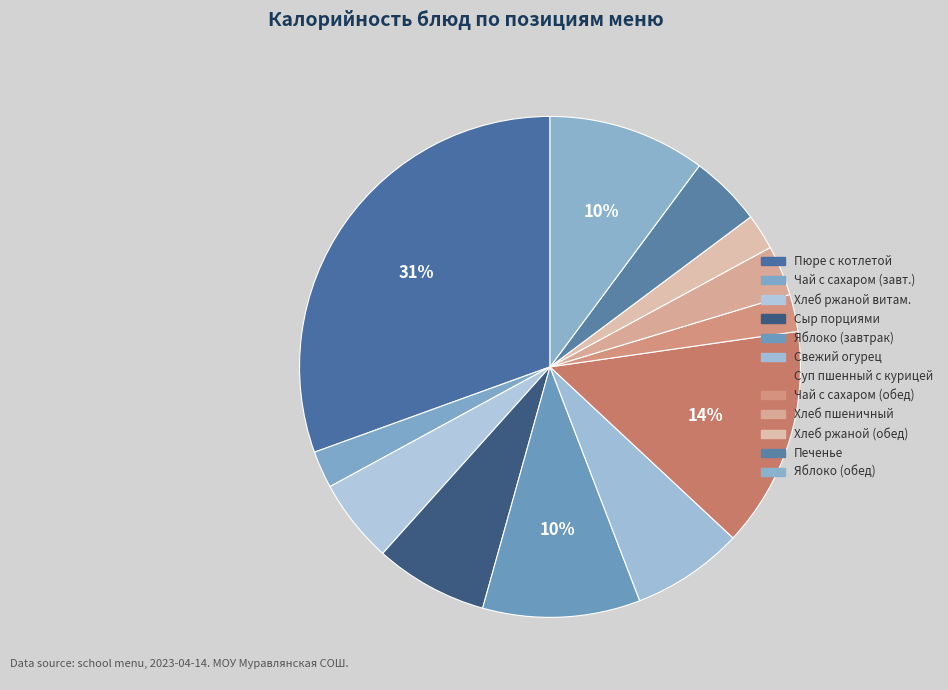

To the nearest percent, what is the difference between the largest and smallest slice percentages?

28%